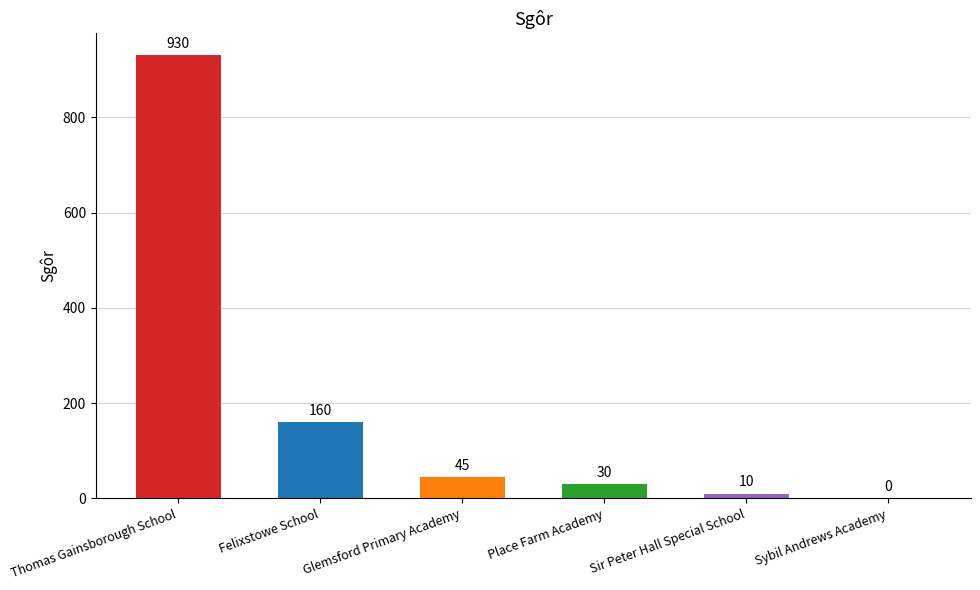

What is the sum of all values?

1175